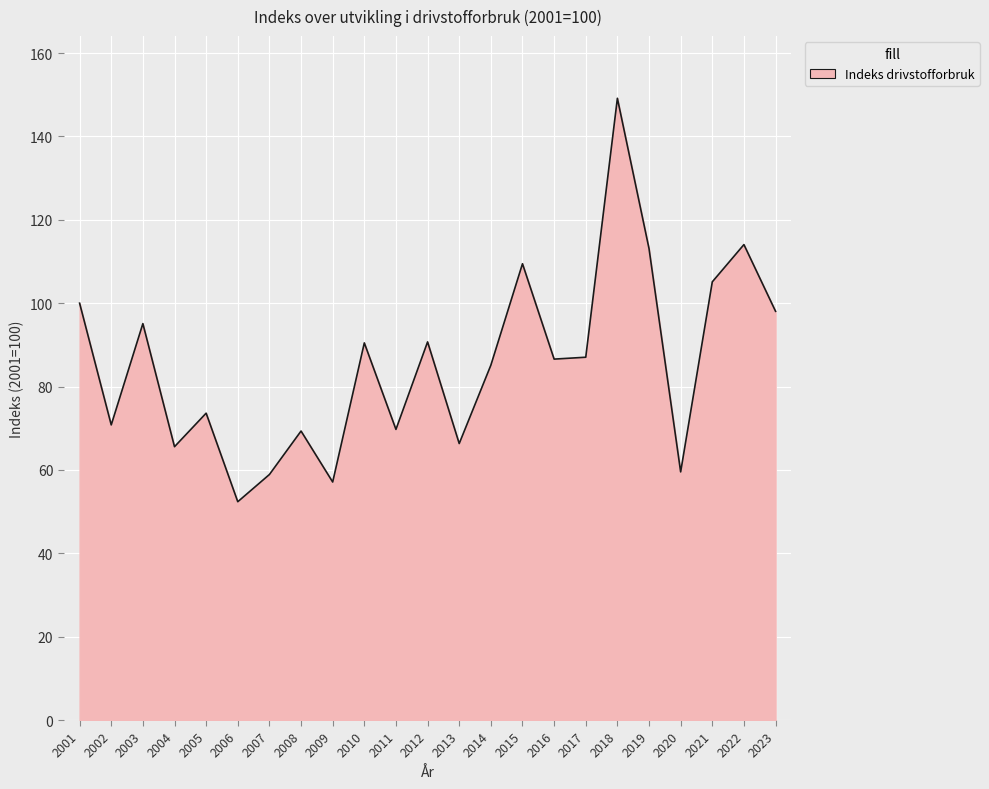

How many lines are shown in the chart?

1